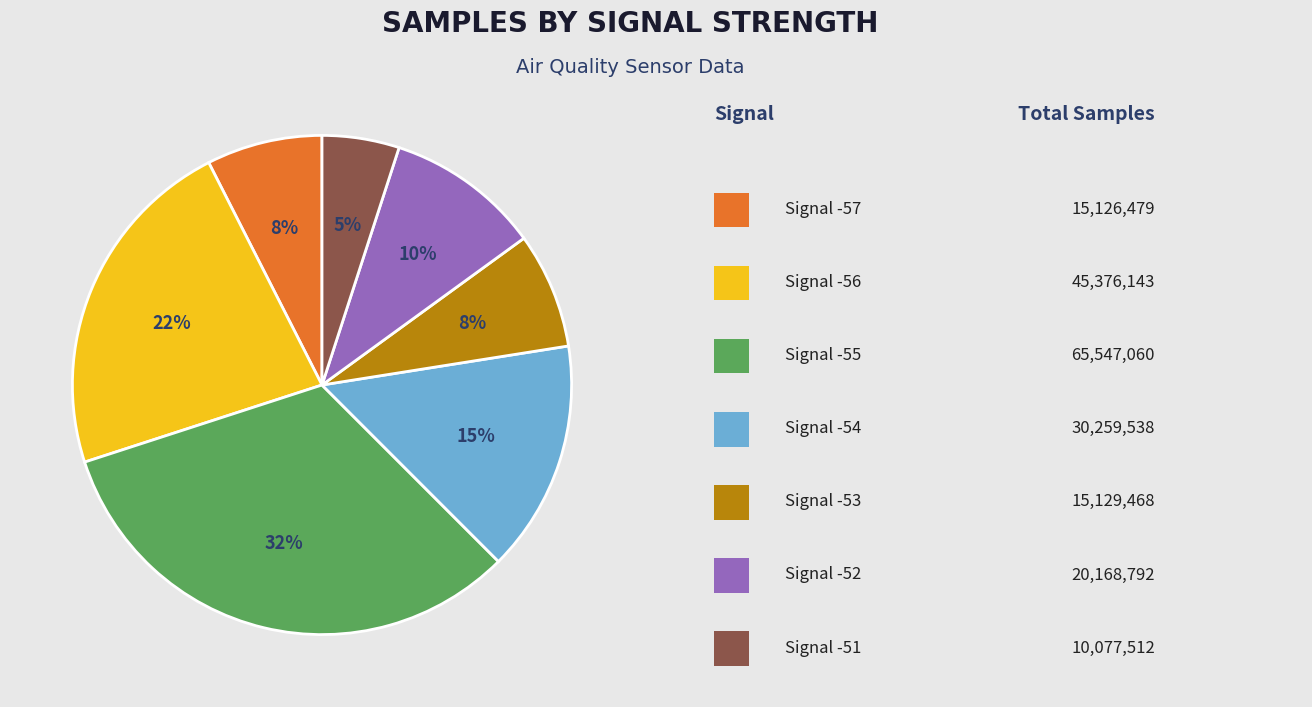

Is there any slice that represents more than half of the pie?

No